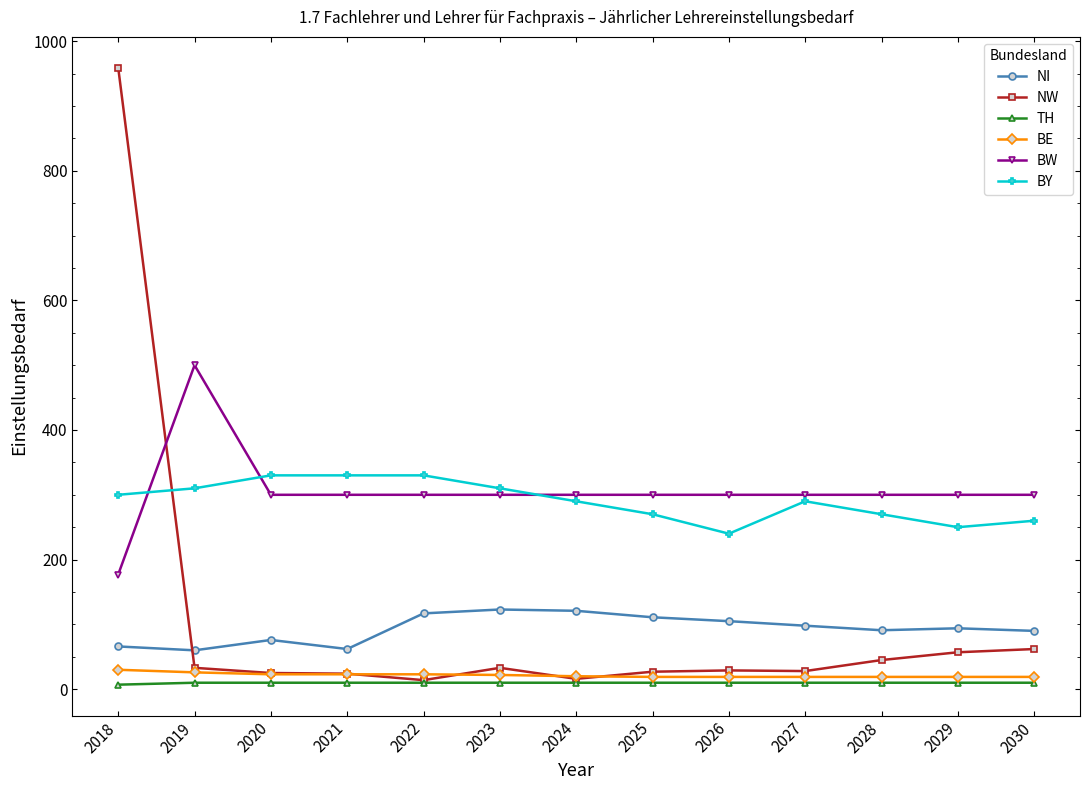

At which category is the sum across all series the highest?

2018